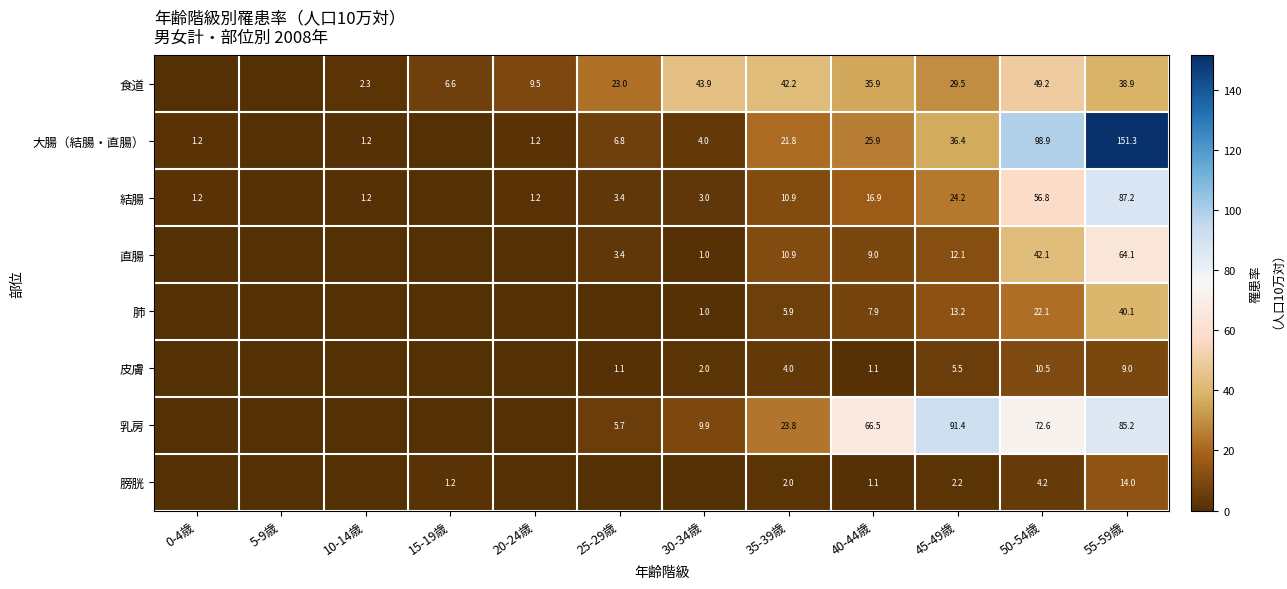

Which category has the lowest value in the 膀胱 series?

0-4歳